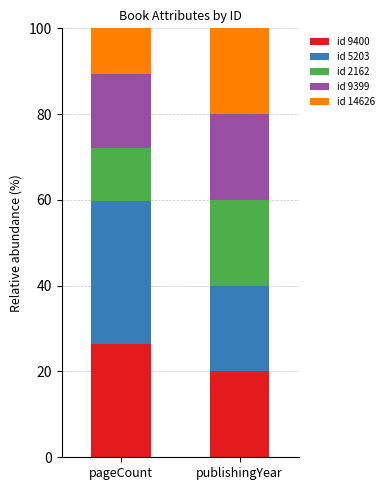

Which category has the highest value in the id 9400 series?

pageCount